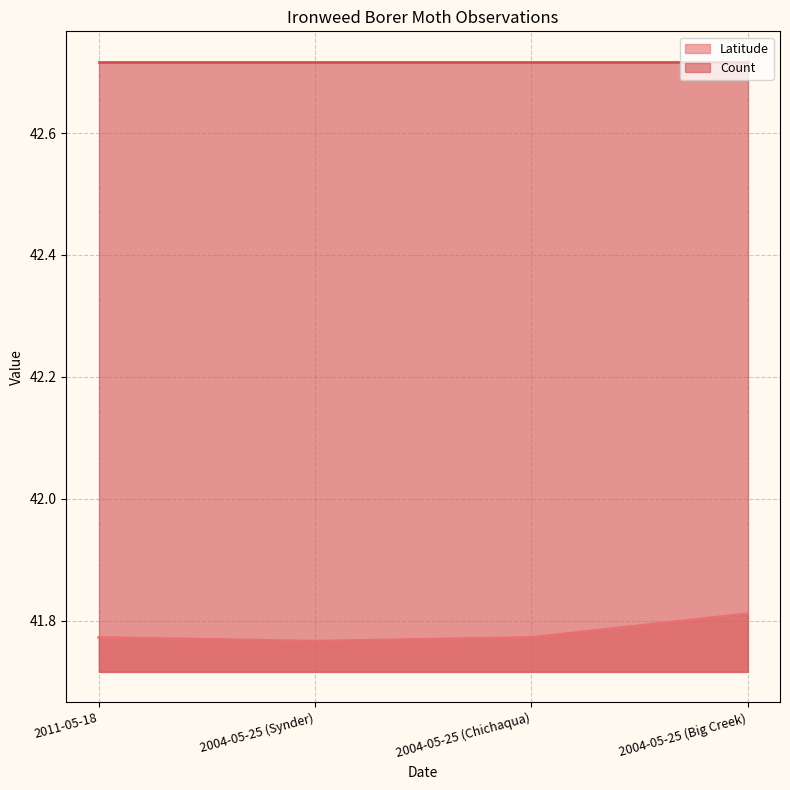

Count the values in the range 41 to 42.

4